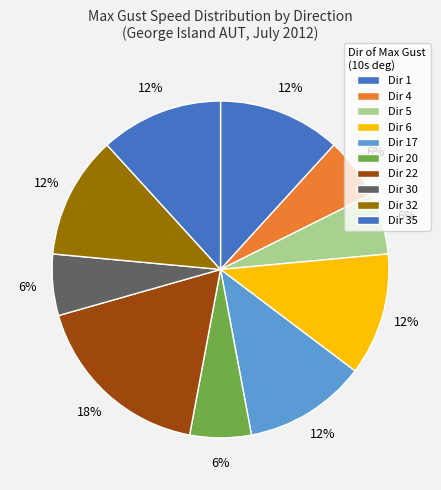

How many slices are in this pie chart?

10